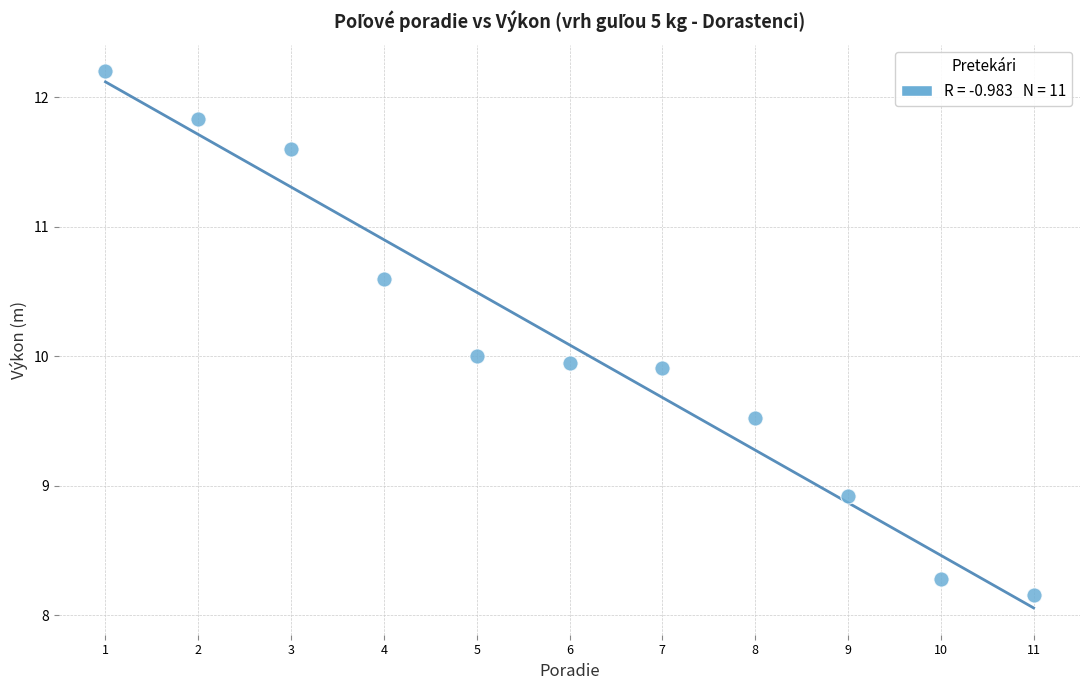

What is the average X value?

6.0